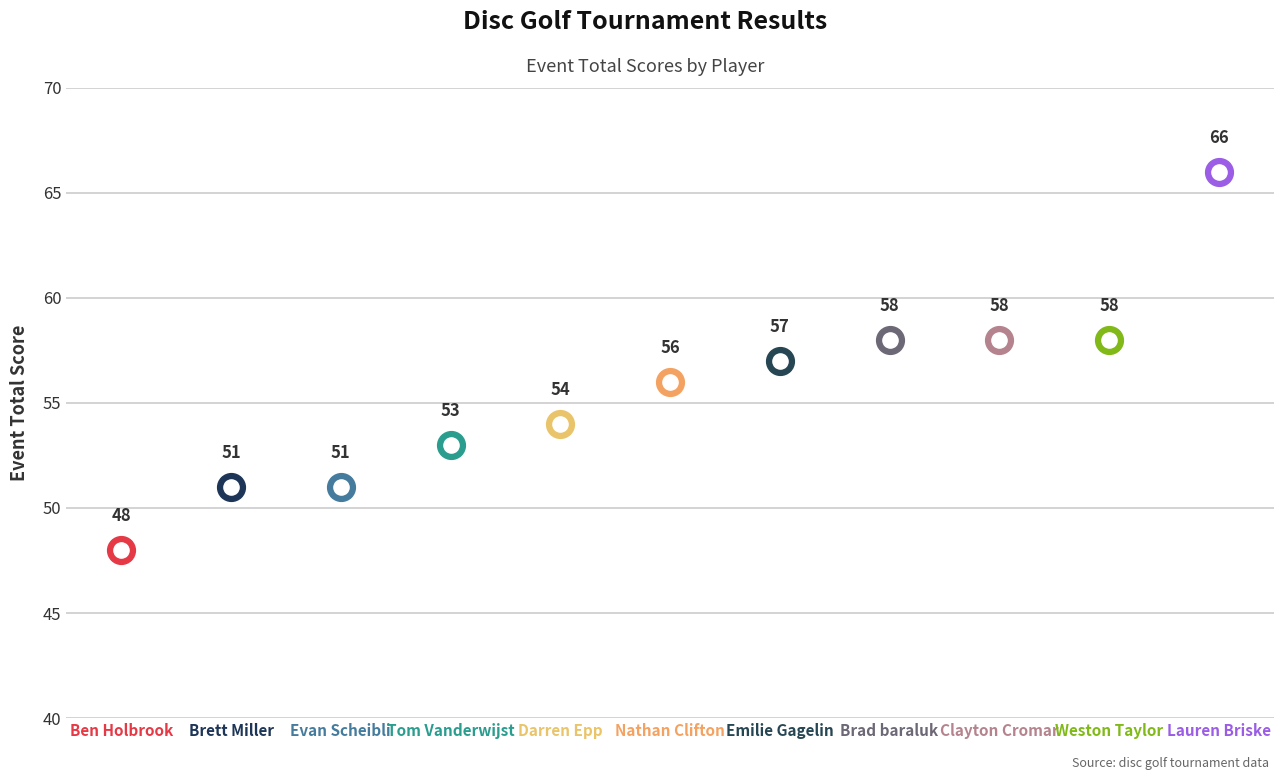

What is the ratio of the value at Weston Taylor to the value at Nathan Clifton?

1.0